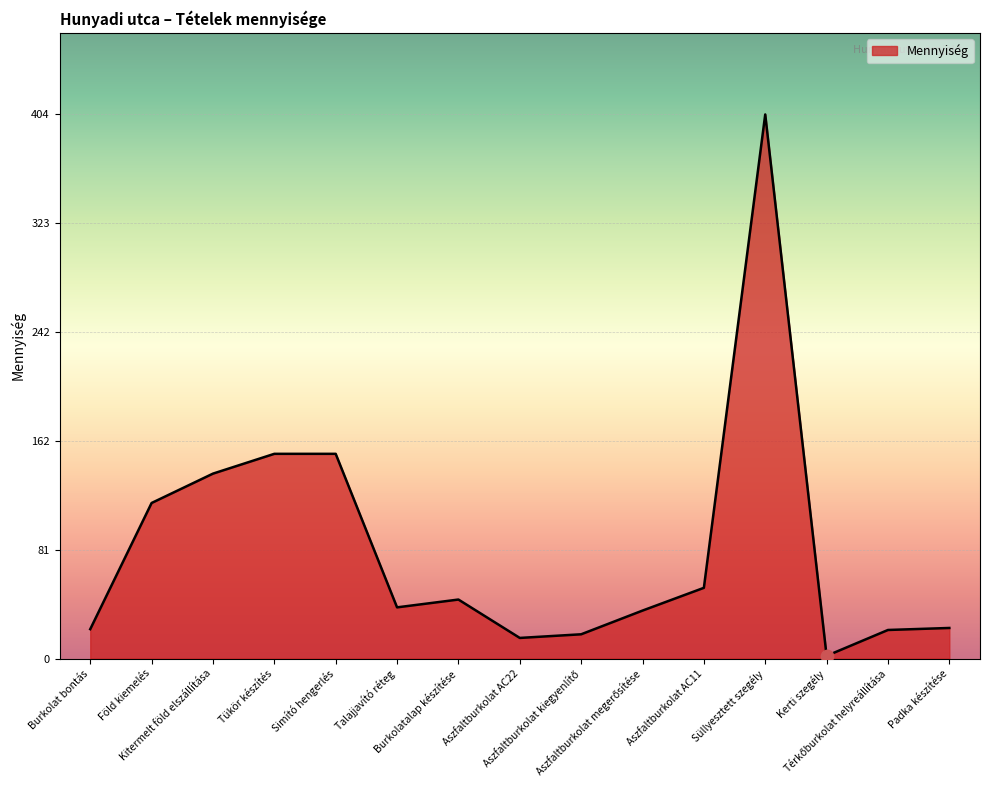

Approximately how many times larger is the value at Burkolatalap készítése compared to Kerti szegély?

21.9